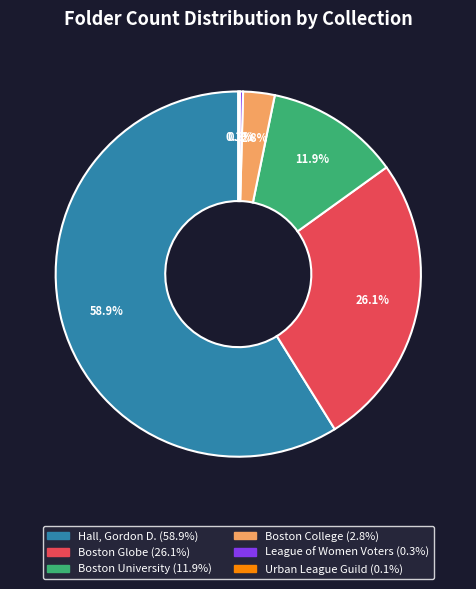

Is it true that League of Women Voters is 0% of the pie?

True